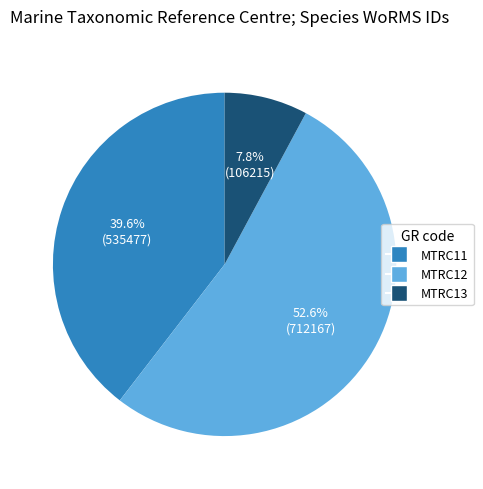

Which category has the biggest portion of the pie?

MTRC12